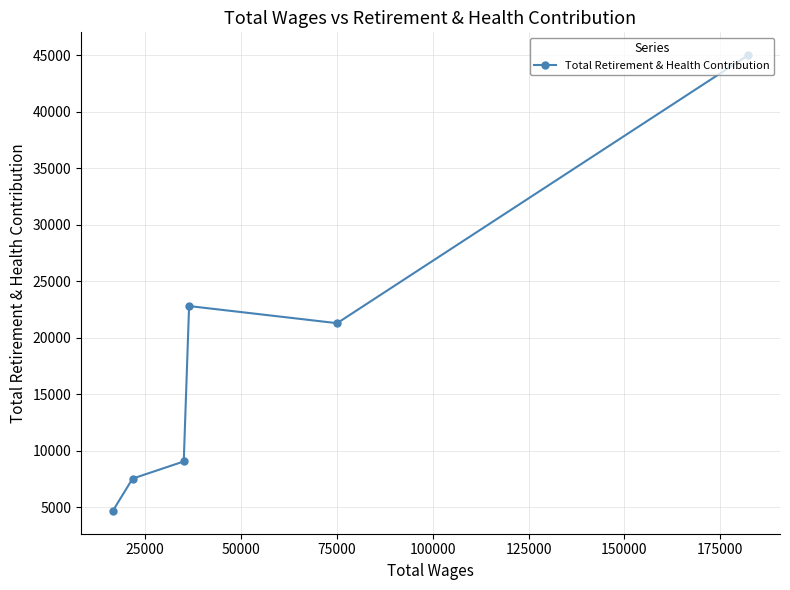

What is the sum of all values?

110465